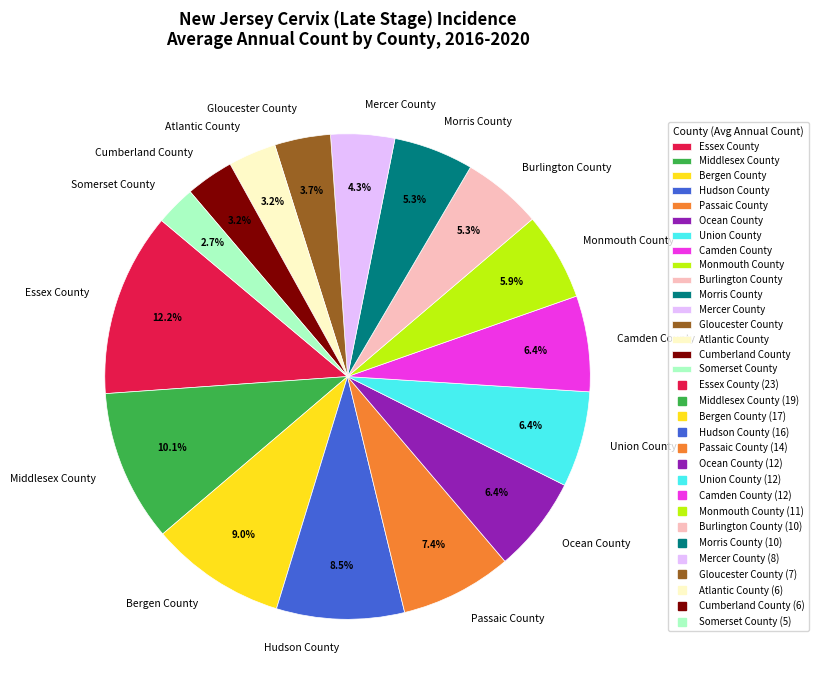

How many segments does this pie chart have?

16